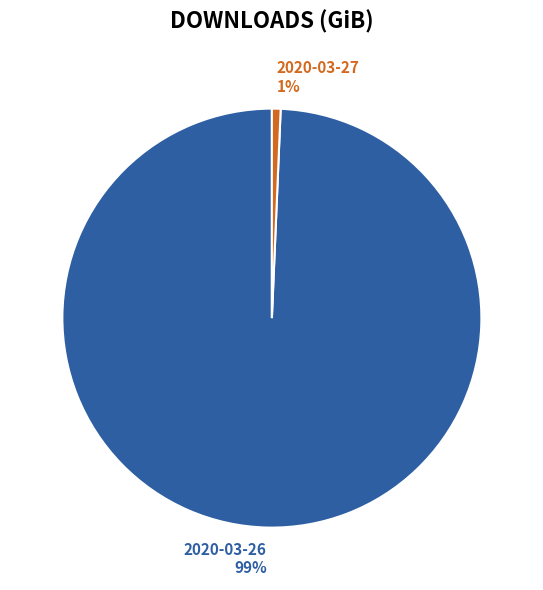

True or false: 2020-03-26 accounts for 89% of the total.

False